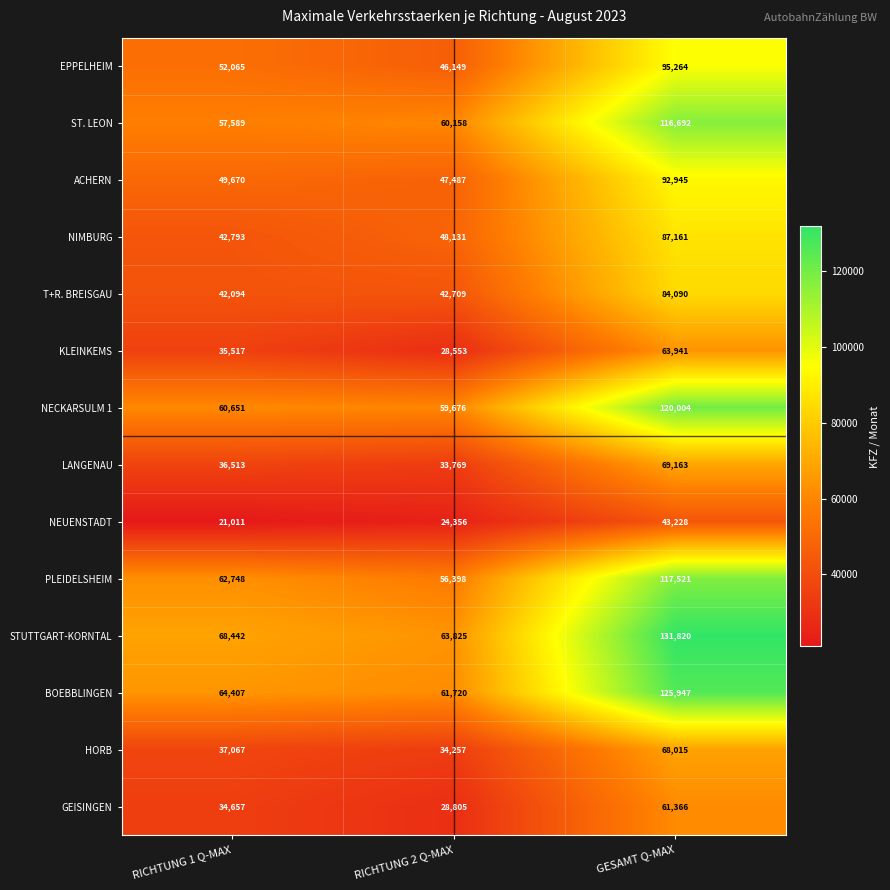

What is the sum of all GEISINGEN values?

124828